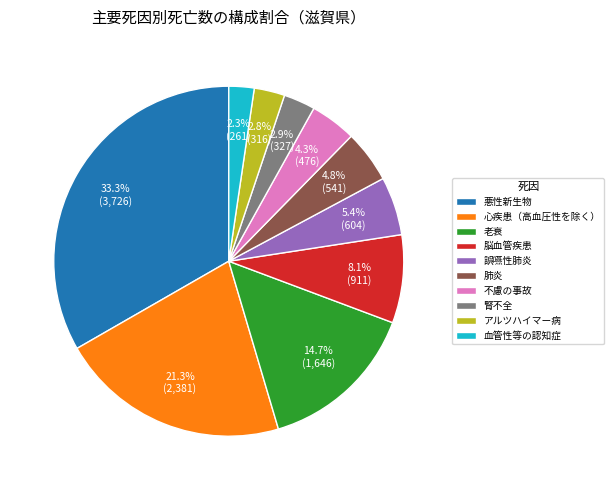

Does 悪性新生物 represent more than half of the total?

No